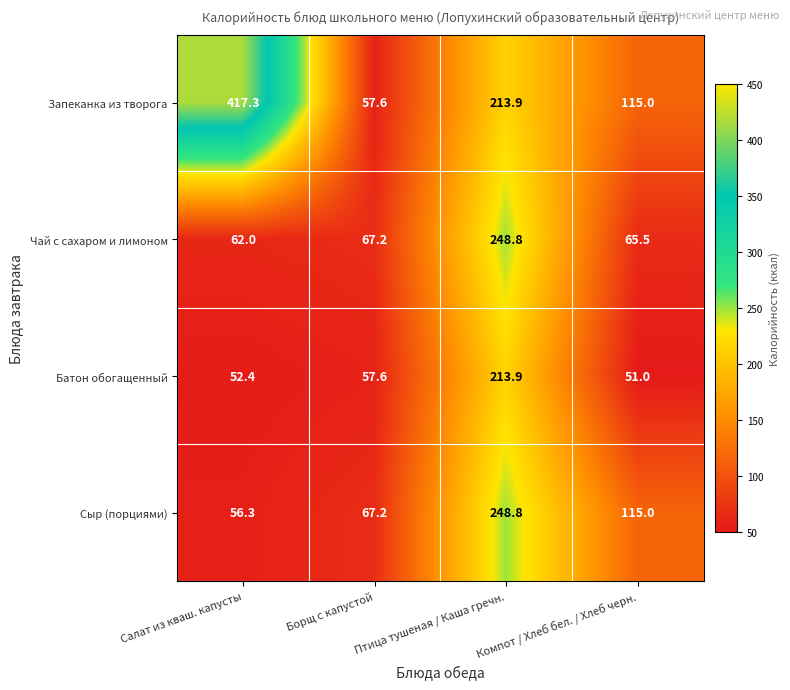

At Салат из кваш. капусты, list the series in order from smallest to largest.

Батон обогащенный, Сыр (порциями), Чай с сахаром и лимоном, Запеканка из творога